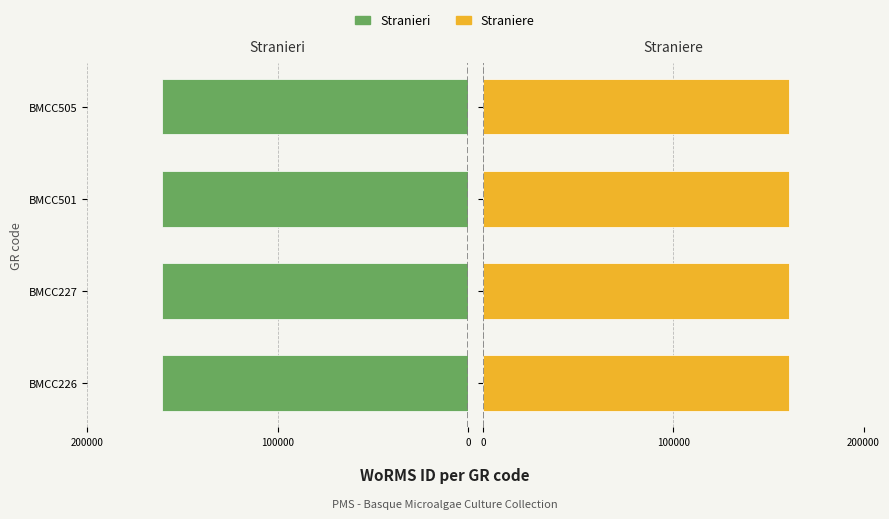

Count the number of data series in this chart.

2